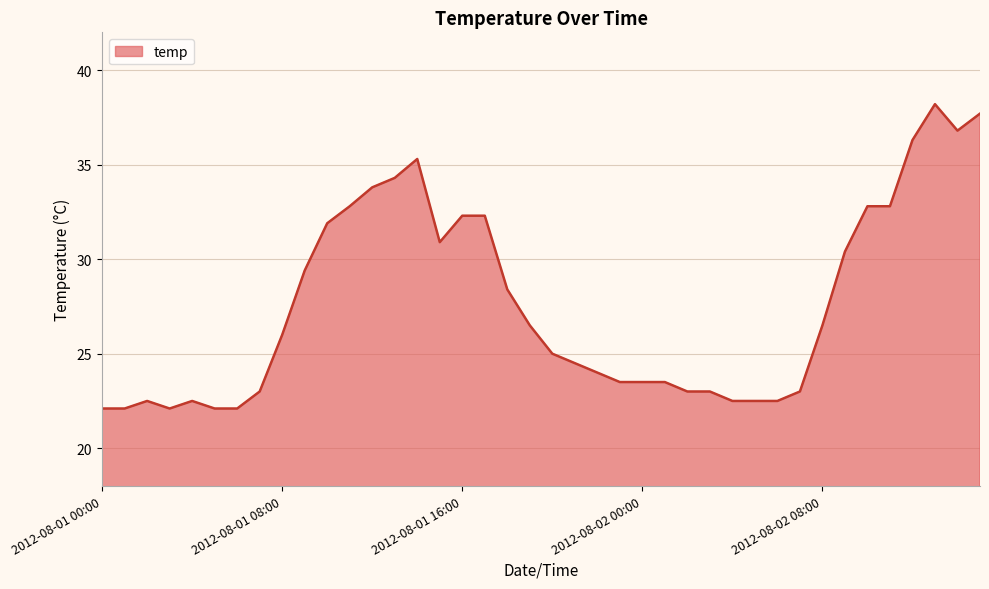

What is the difference between the maximum and minimum values?

16.1